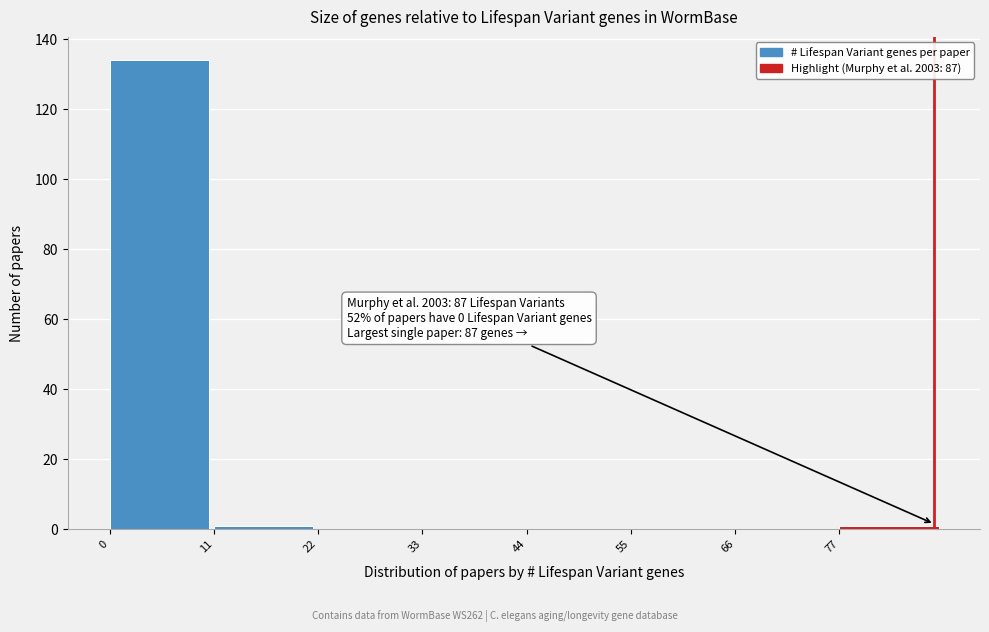

Which range on the x-axis has the tallest bar?

0 to 11